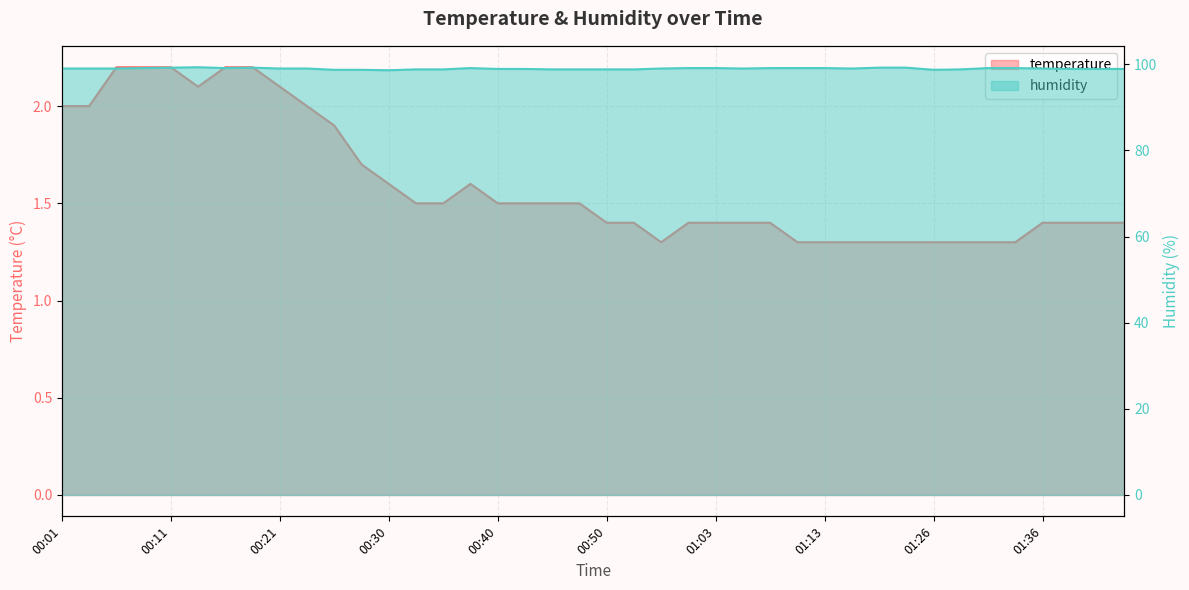

What is the greatest value displayed?

99.3